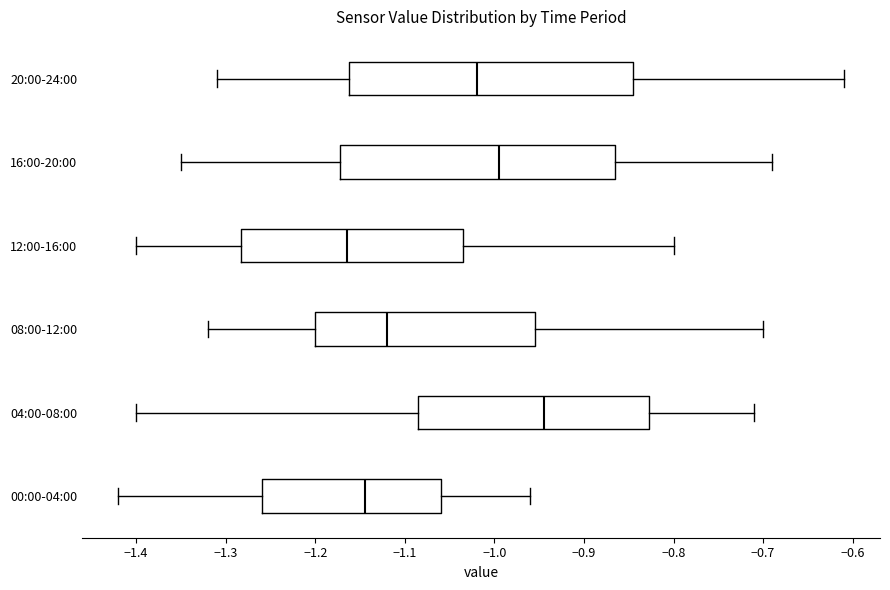

Where is the left edge of the box for 04:00-08:00 on the x-axis? The values are not printed on the chart, so give them approximately, as read against the axis.

-1.08